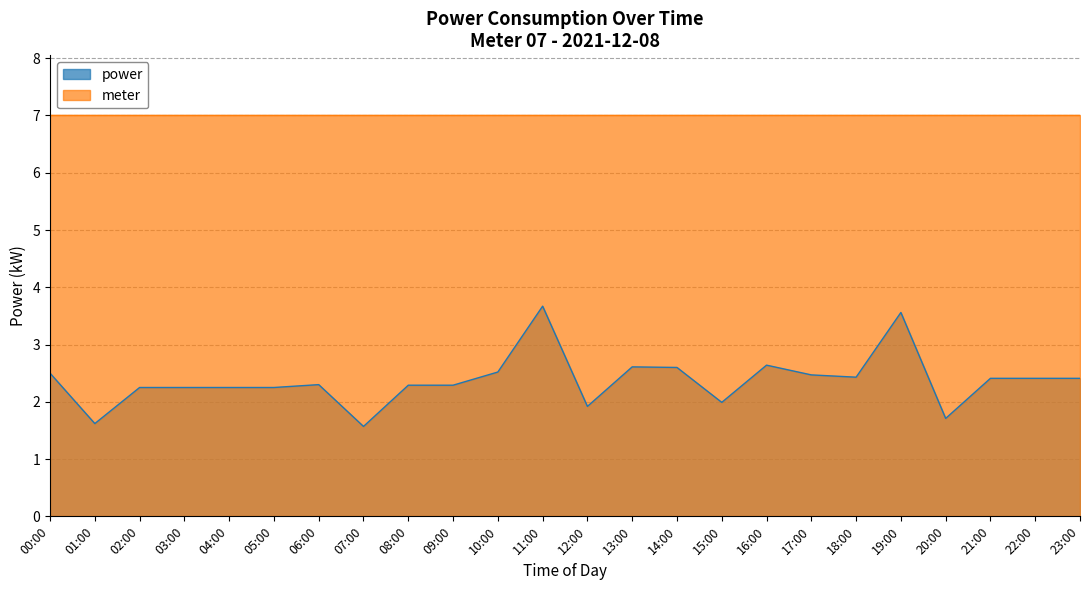

What is the label of the 23rd point from the right?

01:00